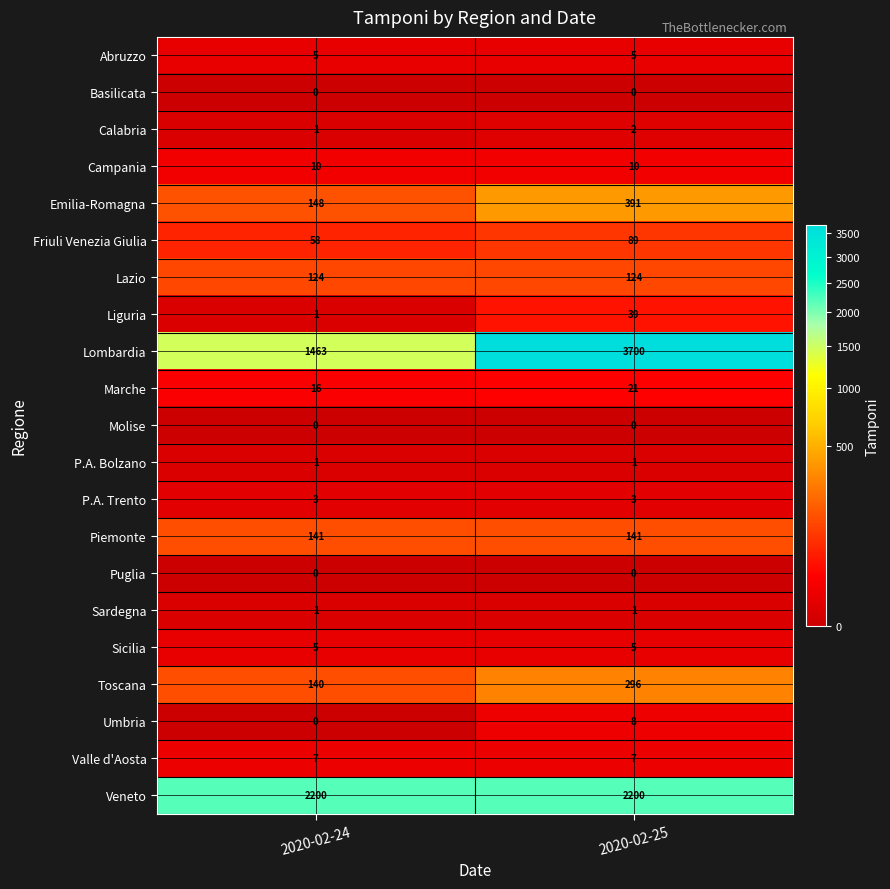

How many series are shown in this chart?

21